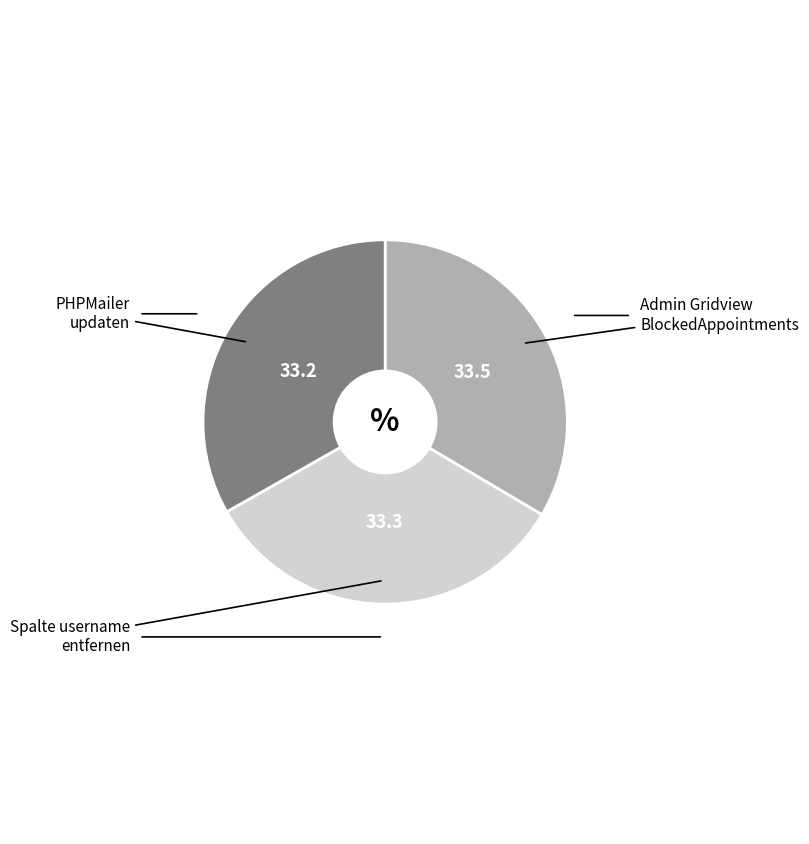

Does any single category account for the majority?

No